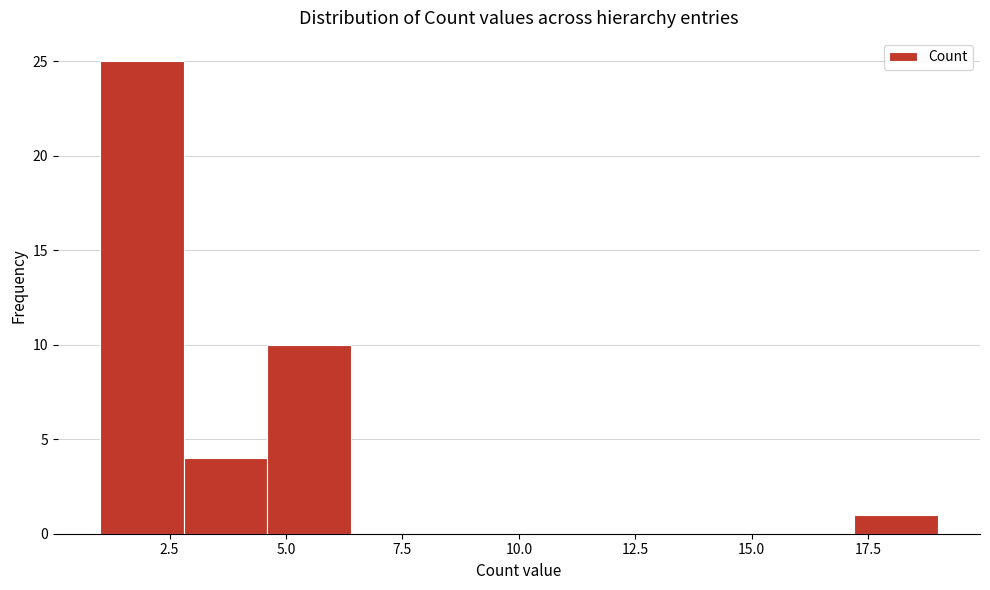

Read against the x-axis, roughly where is the centre of the tallest bar?

2.0